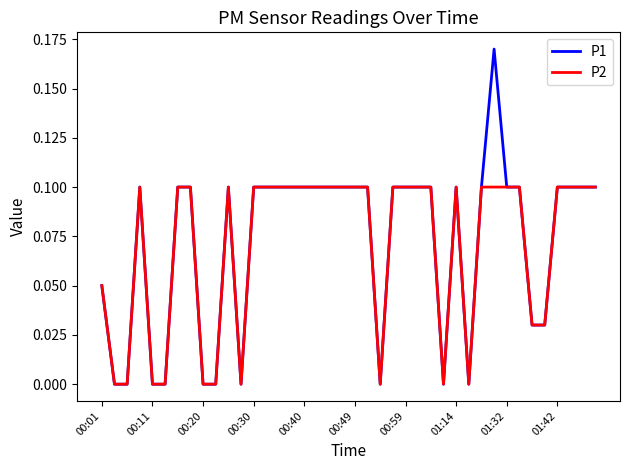

List the series in order of their peak value, highest first.

P1, P2